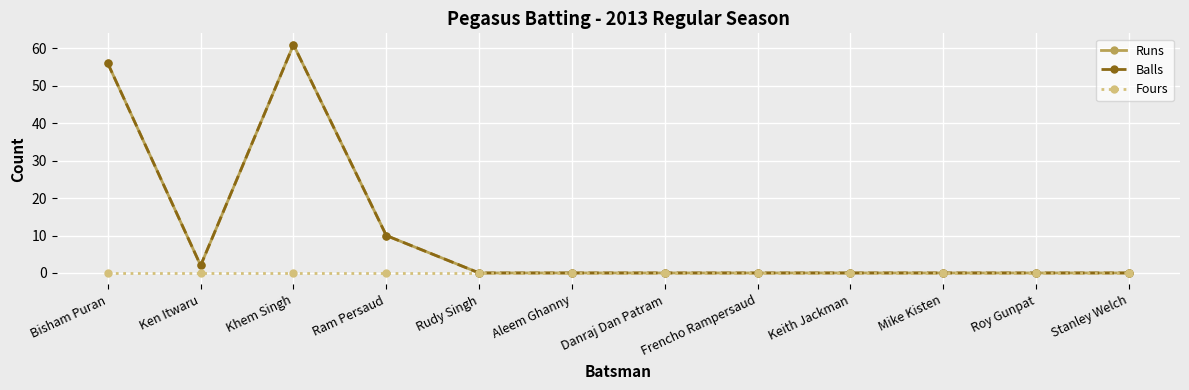

Rank the categories by Fours value from highest to lowest.

Bisham Puran, Ken Itwaru, Khem Singh, Ram Persaud, Rudy Singh, Aleem Ghanny, Danraj Dan Patram, Frencho Rampersaud, Keith Jackman, Mike Kisten, Roy Gunpat, Stanley Welch